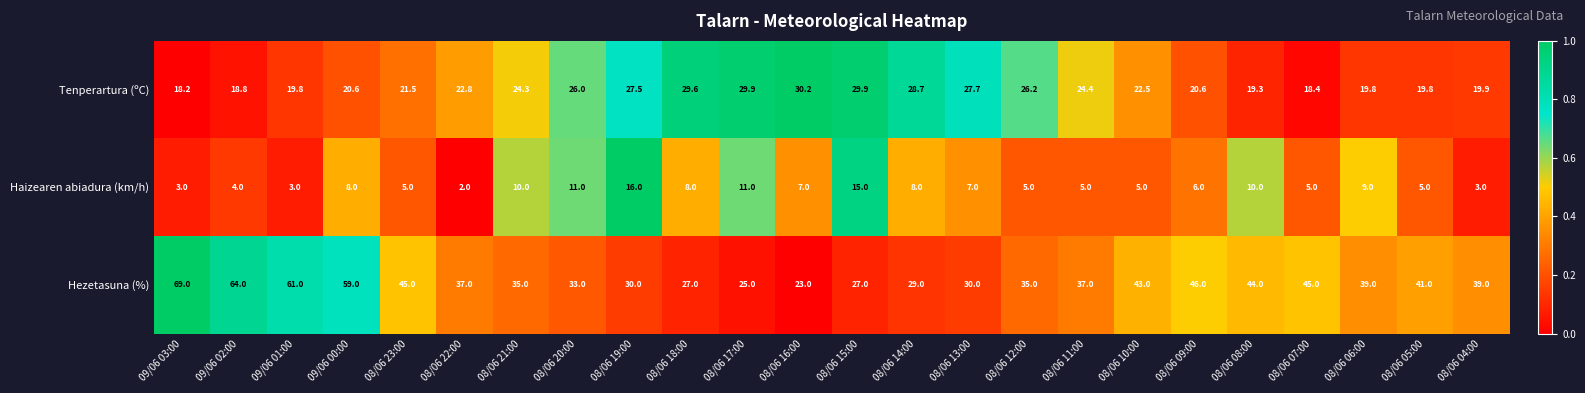

At which label does Haizearen abiadura (km/h) first exceed 7?

09/06 00:00